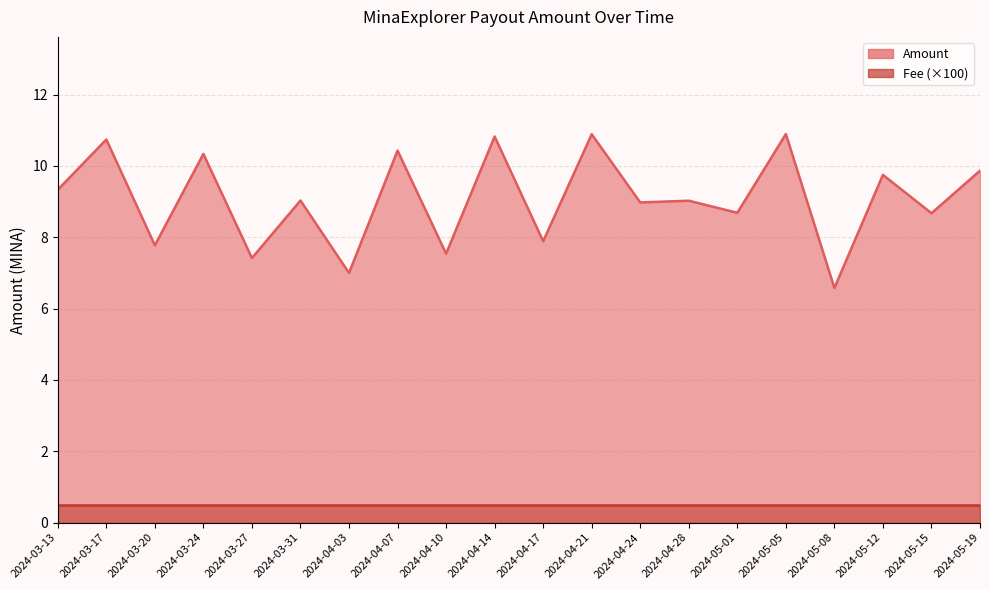

What is the greatest value displayed?

10.9